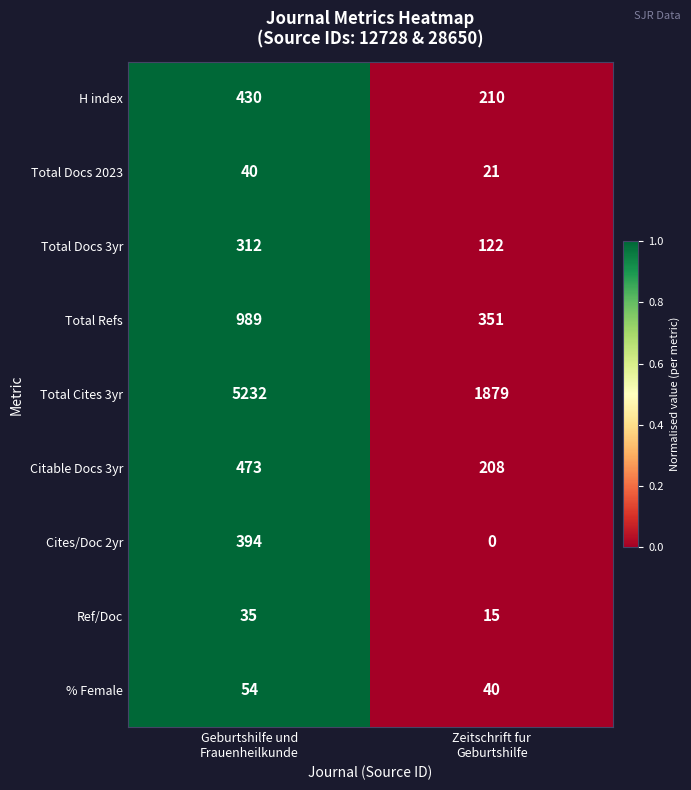

Which series has the largest total across all categories?

Total Cites 3yr